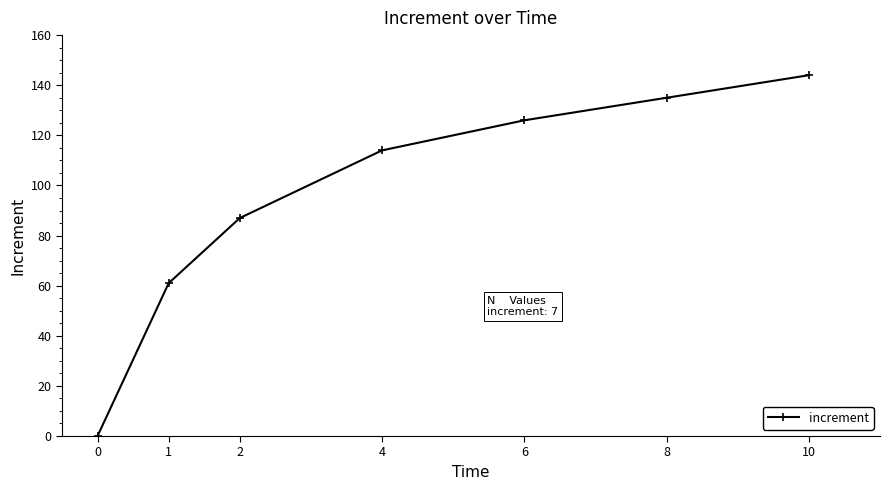

Is it true that the value at 1 is 61?

True